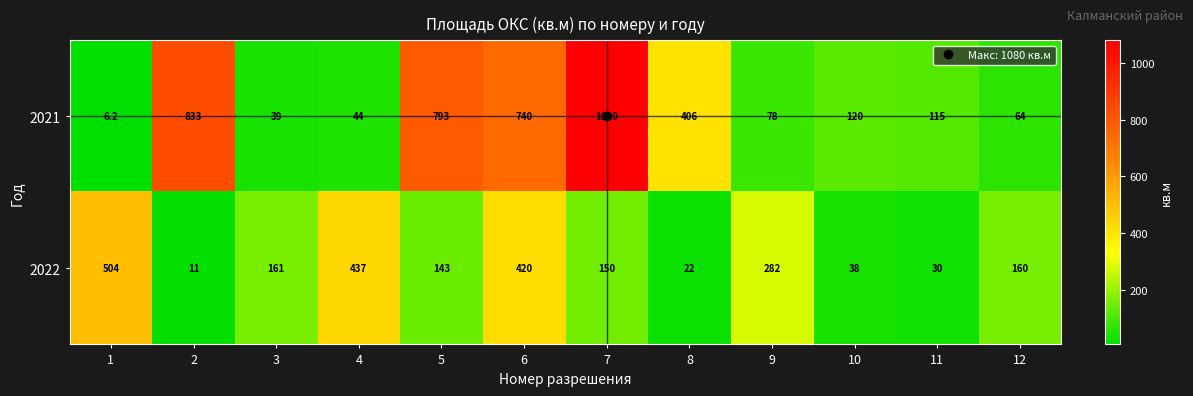

What is the maximum value for 2021?

1080.0